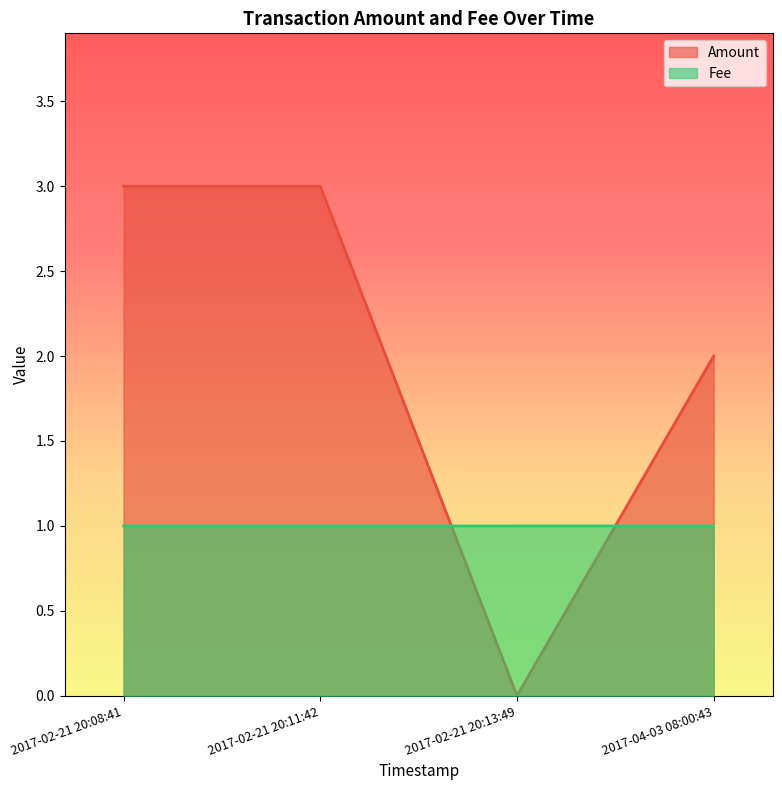

The Fee series shows 1.4 at 2017-02-21 20:11:42. True or false?

False